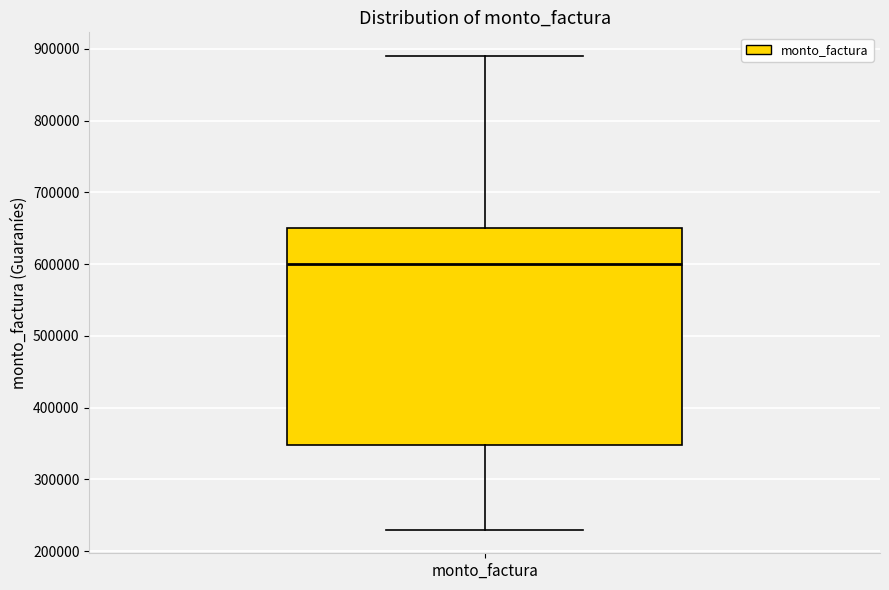

Transcribe this box plot: give where the median line is, the range the box spans, and where the two whiskers end, as read against the y-axis. The values are not printed on the chart, so give them approximately, as read against the axis.

median 600000, box 350000 to 650000, whiskers 230000 to 890000